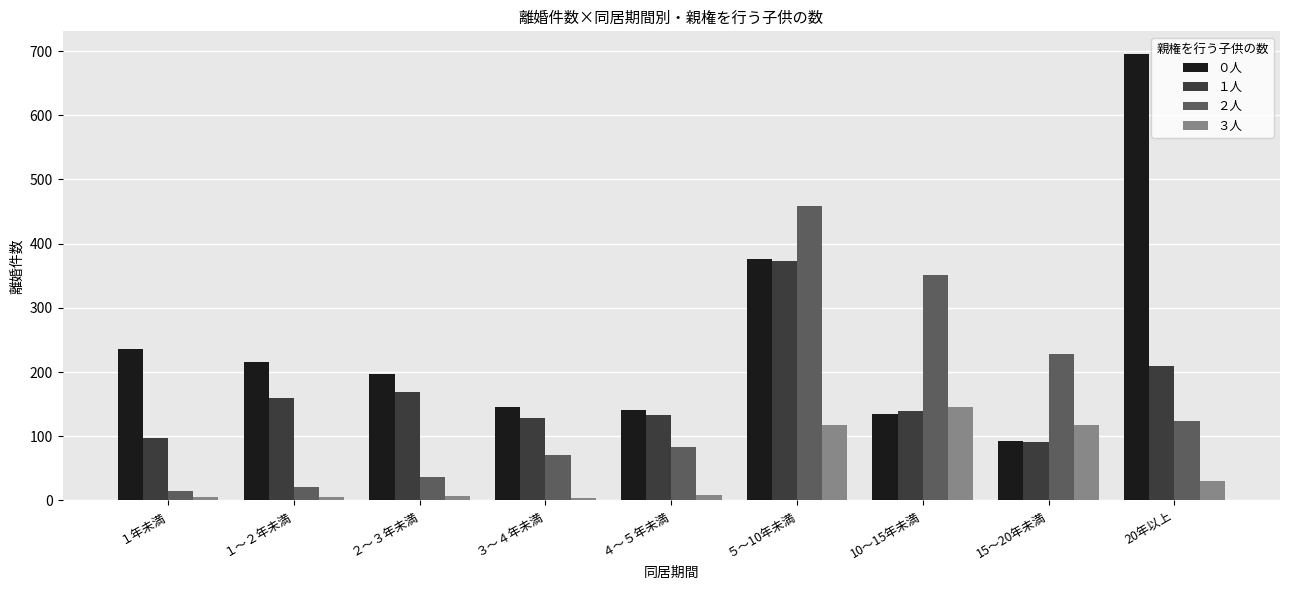

What is the sum of all ３人 values?

442